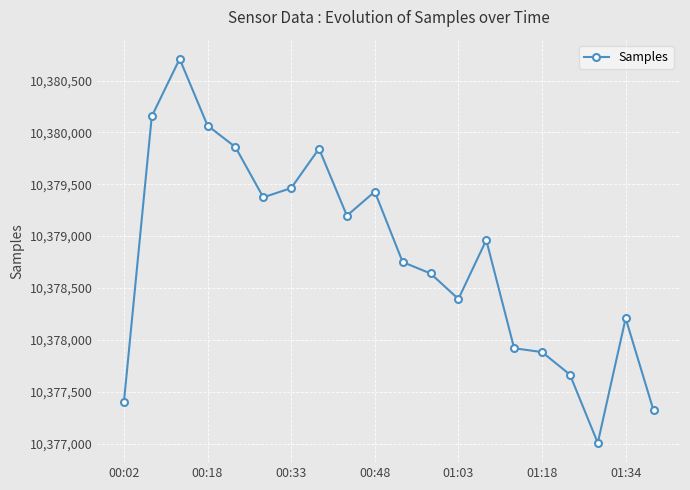

What is the value of the 17th point from the left?

10377665